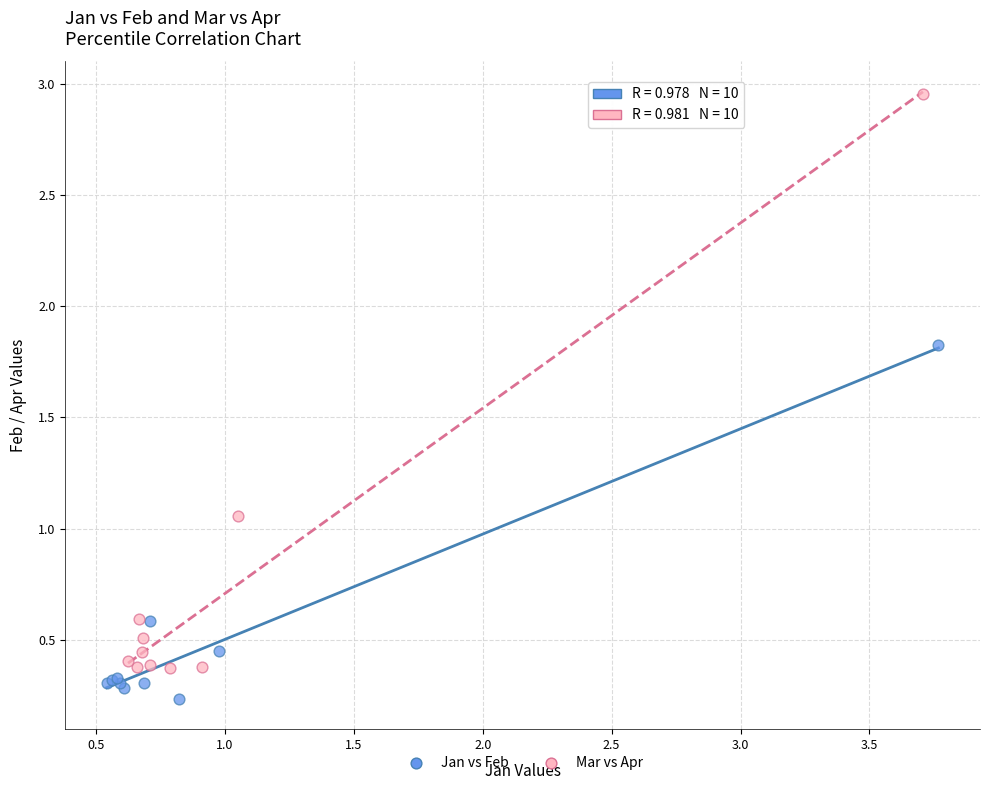

Which series has the largest Y range (max minus min)?

Mar vs Apr